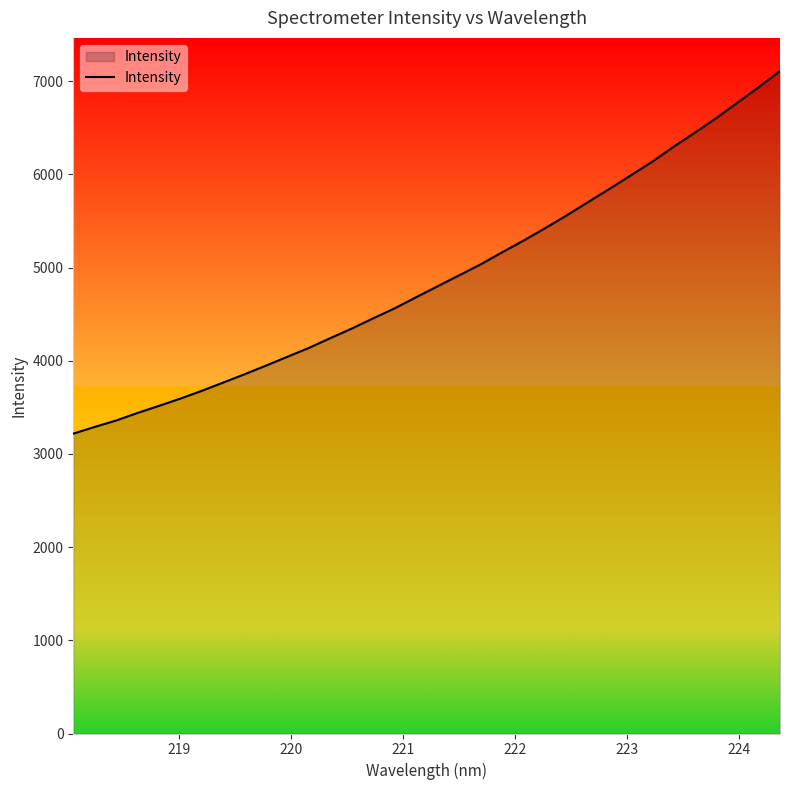

What is the maximum value shown in the chart?

7110.2